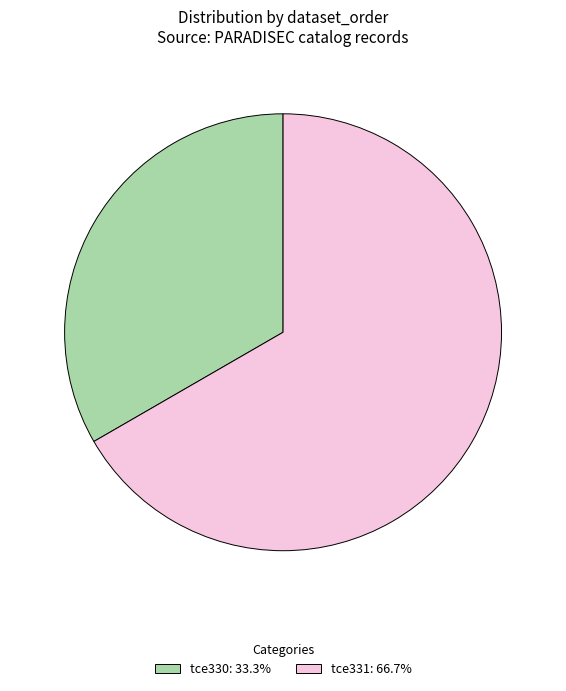

Is it true that tce330 is 1% of the pie?

False